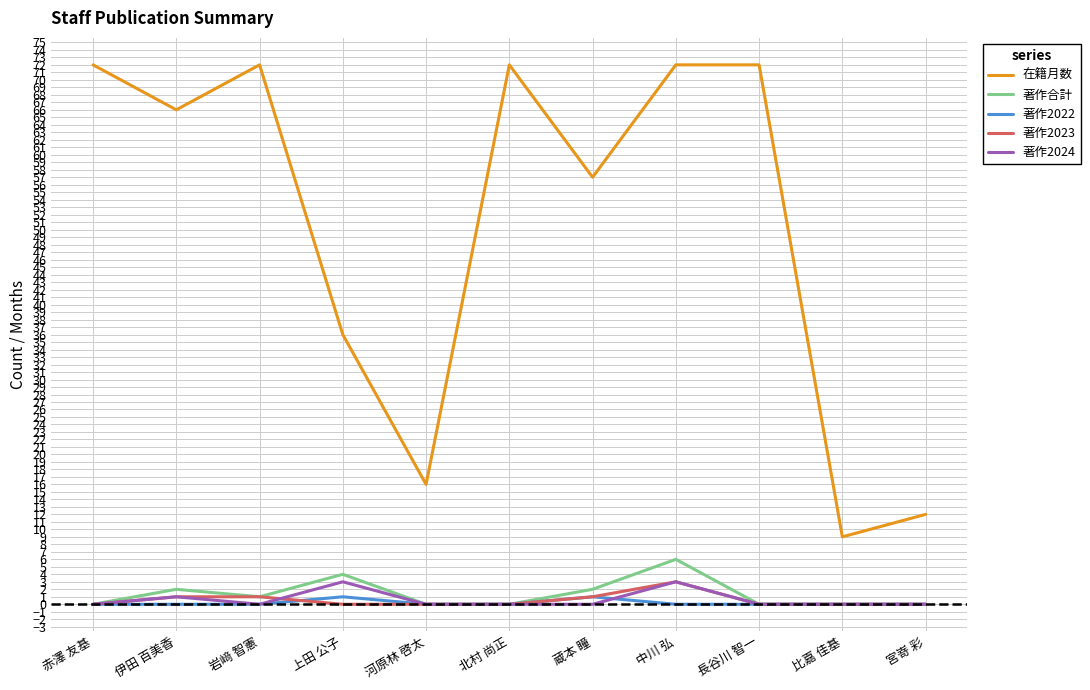

What is the difference between the maximum and minimum values in the 著作2023 series?

3